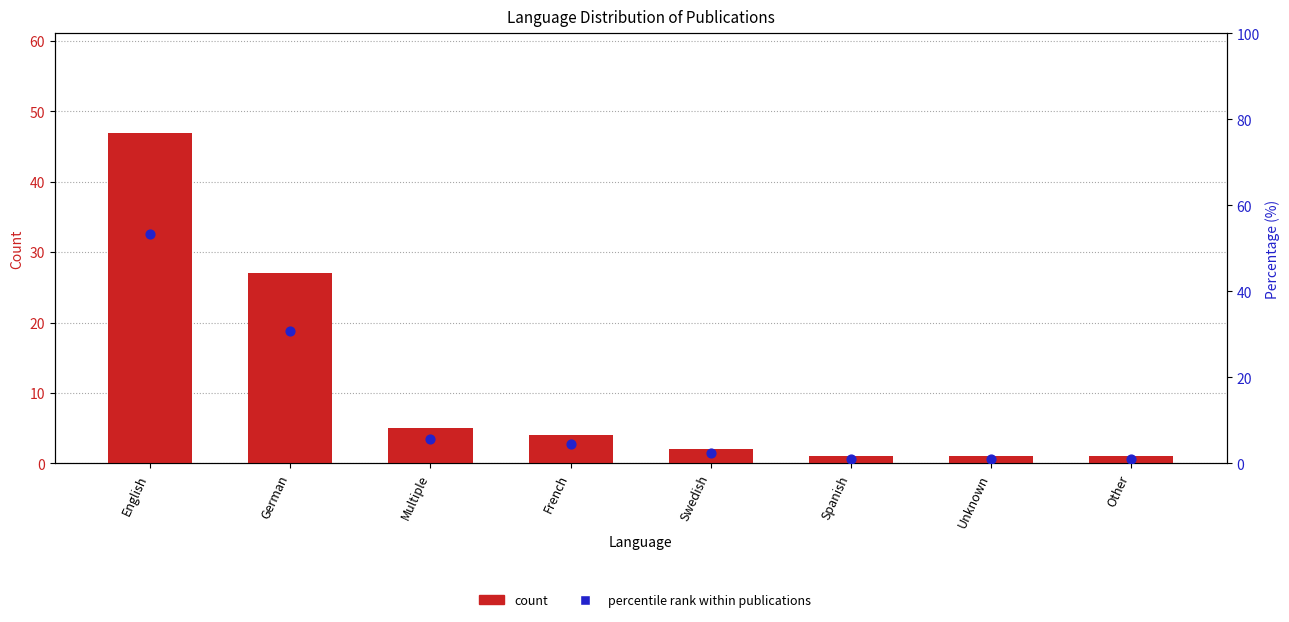

At how many categories does at least one series exceed 33?

1